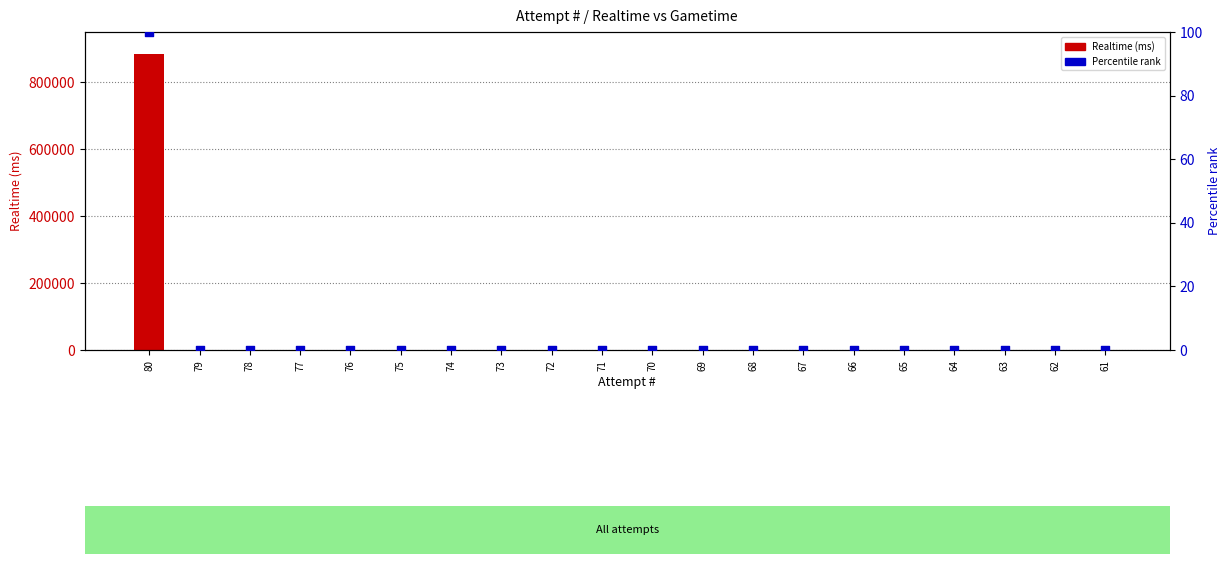

Is the value of Realtime (ms) at 72 greater than the value of Percentile rank at 70?

No